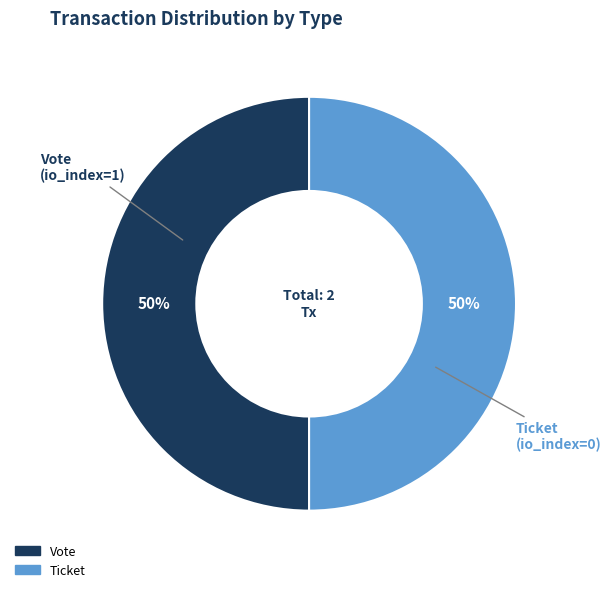

True or false: Vote accounts for 50% of the total.

True